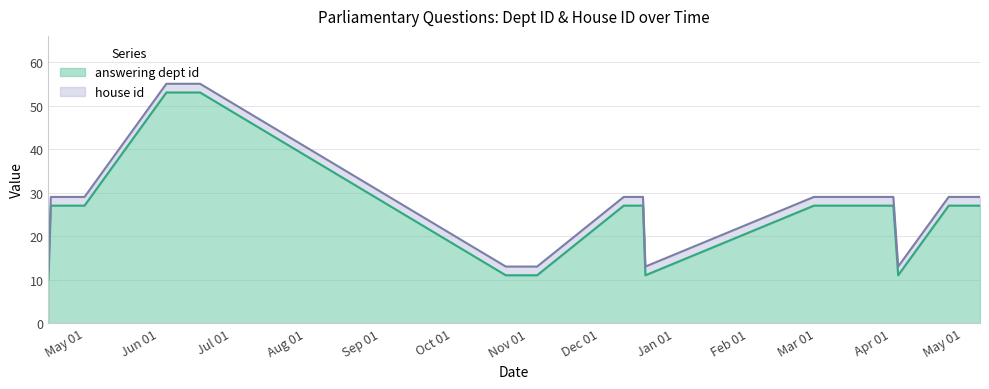

What is the difference between the maximum and minimum values in the answering dept id series?

43